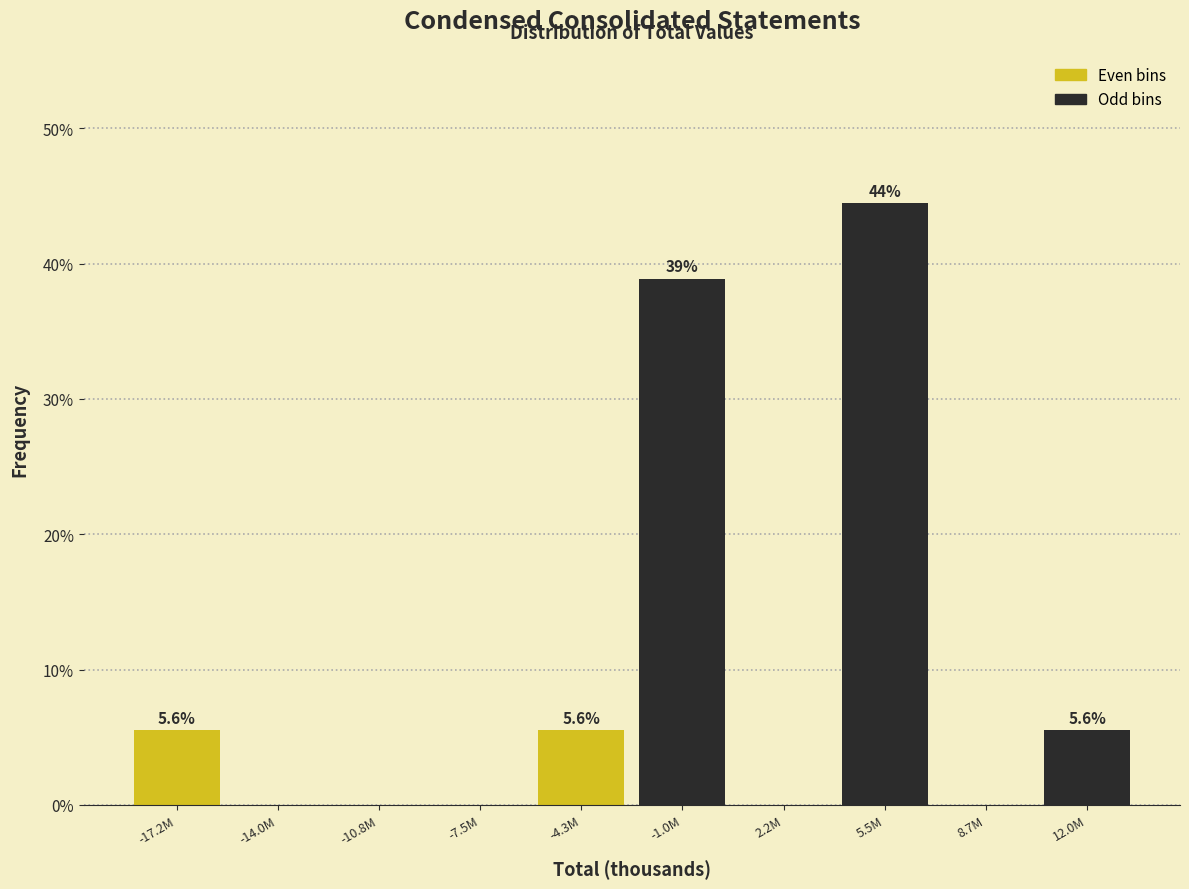

Reading right to left, transcribe all the data shown in this chart.

12.0M=5.6	8.7M=0.0	5.5M=44.4	2.2M=0.0	-1.0M=38.9	-4.3M=5.6	-7.5M=0.0	-10.8M=0.0	-14.0M=0.0	-17.2M=5.6